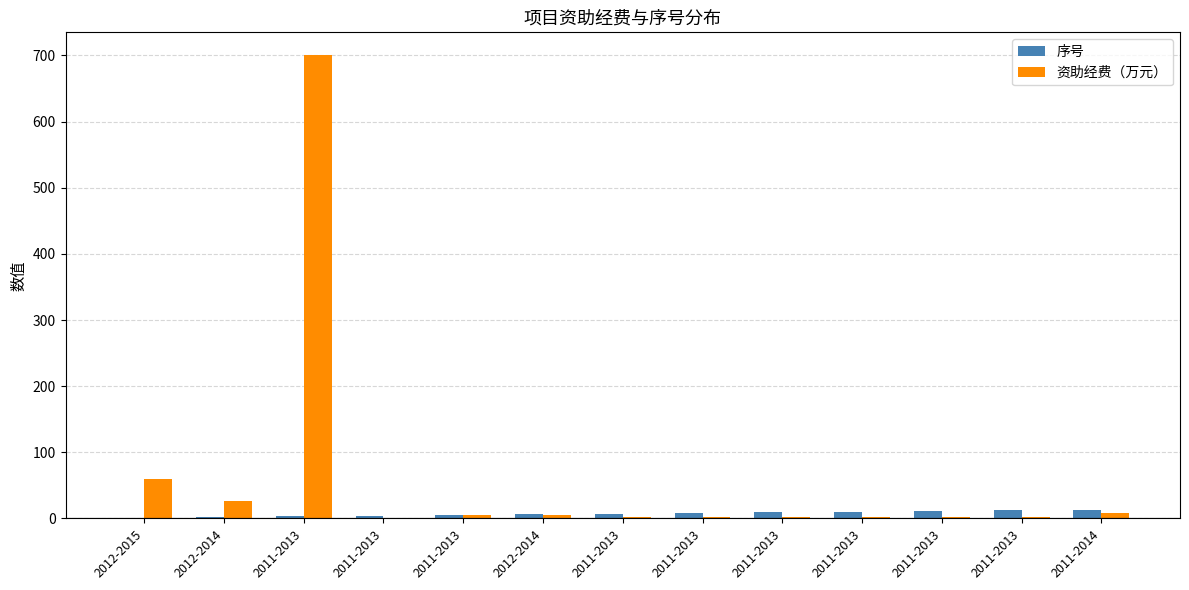

The value of 资助经费（万元） at 2011-2013 is 2.5. True or false?

True